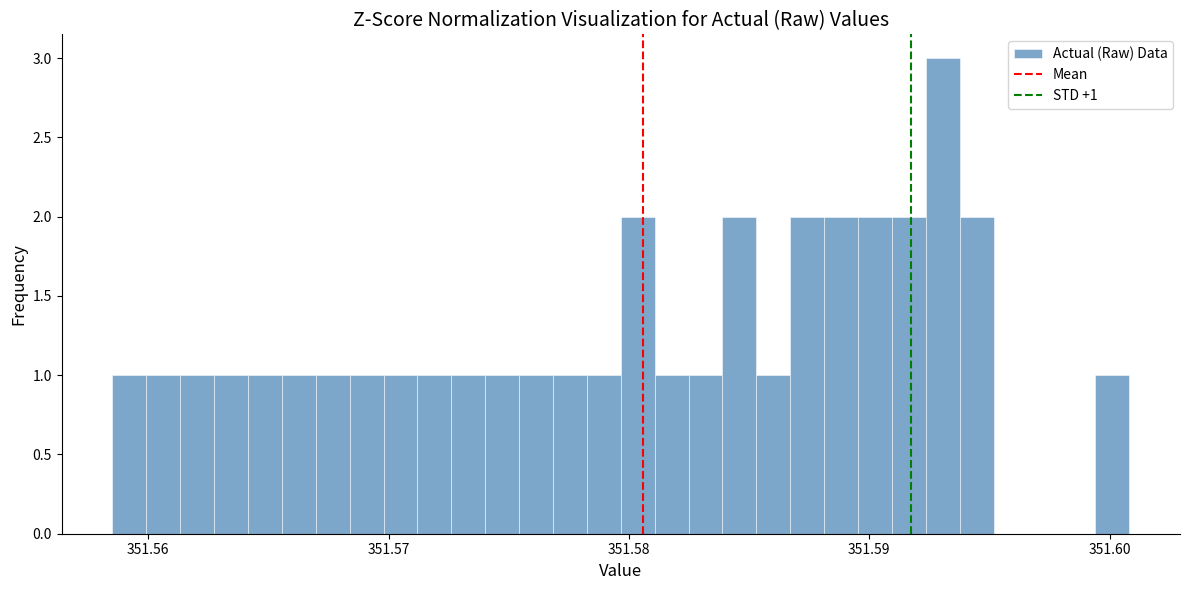

Around what value on the x-axis is the tallest bar? Give the approximate position of its centre, as read against the axis.

351.593